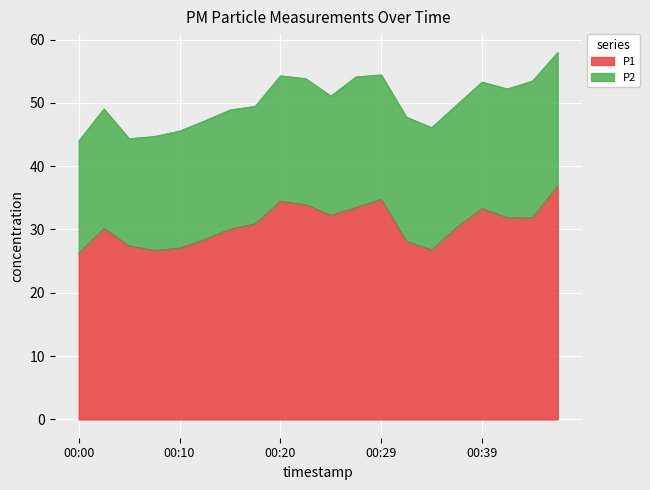

What is the maximum value shown in the chart?

36.9